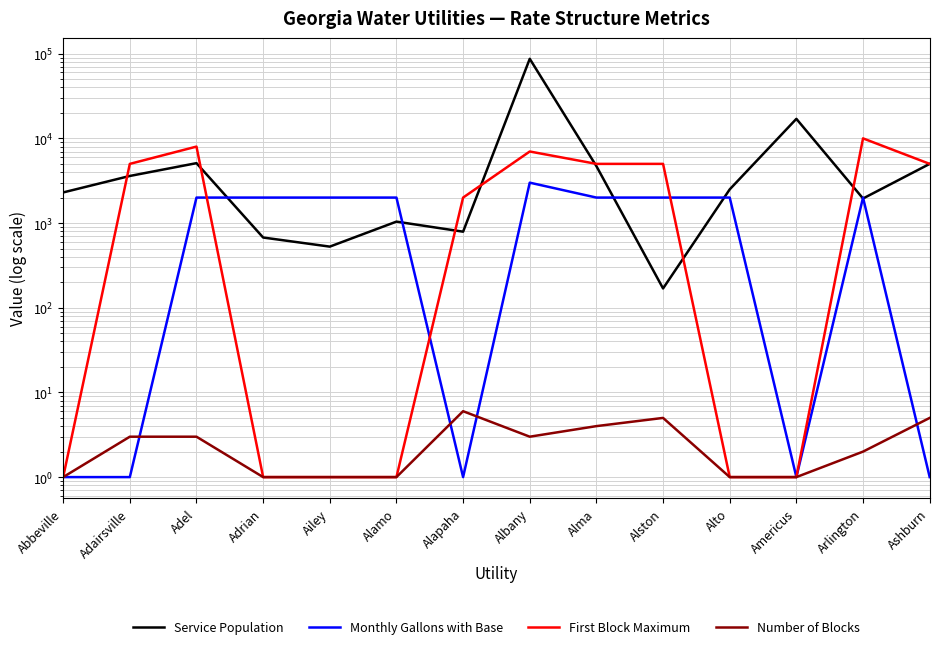

How many data points in Service Population are above 2500?

6